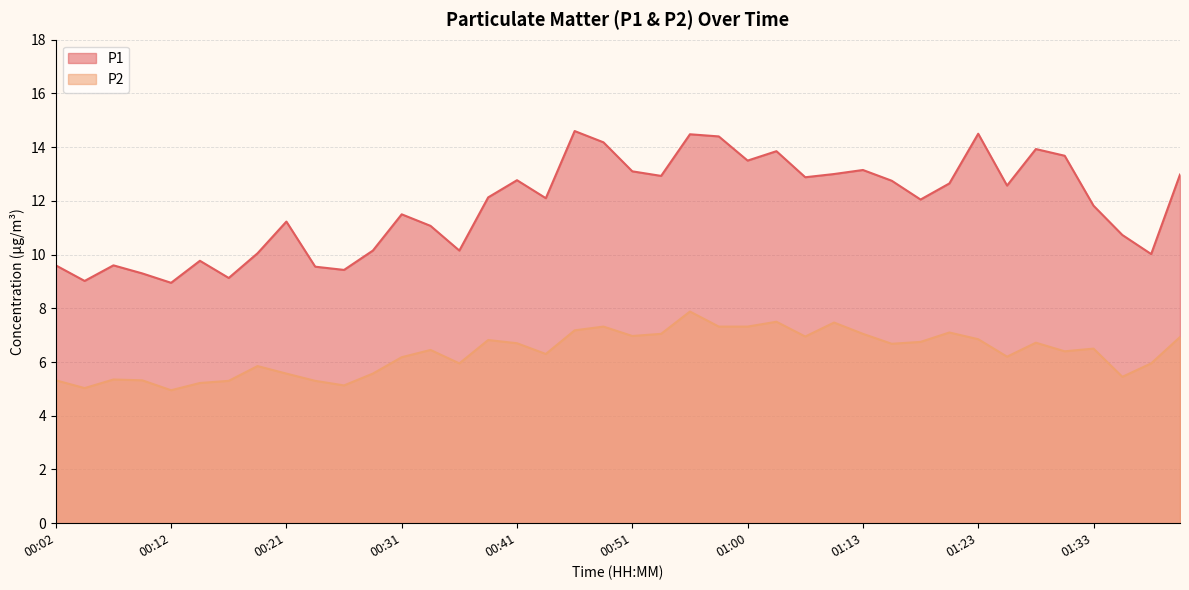

Rank the categories by P1 value from highest to lowest.

00:46, 01:23, 00:56, 00:58, 00:48, 01:28, 01:03, 01:31, 01:00, 01:13, 00:51, 01:11, 01:41, 00:53, 01:05, 00:41, 01:16, 01:21, 01:26, 00:38, 00:43, 01:18, 01:33, 00:31, 00:21, 00:34, 01:36, 00:29, 00:36, 00:19, 01:38, 00:14, 00:02, 00:07, 00:24, 00:26, 00:09, 00:16, 00:04, 00:12